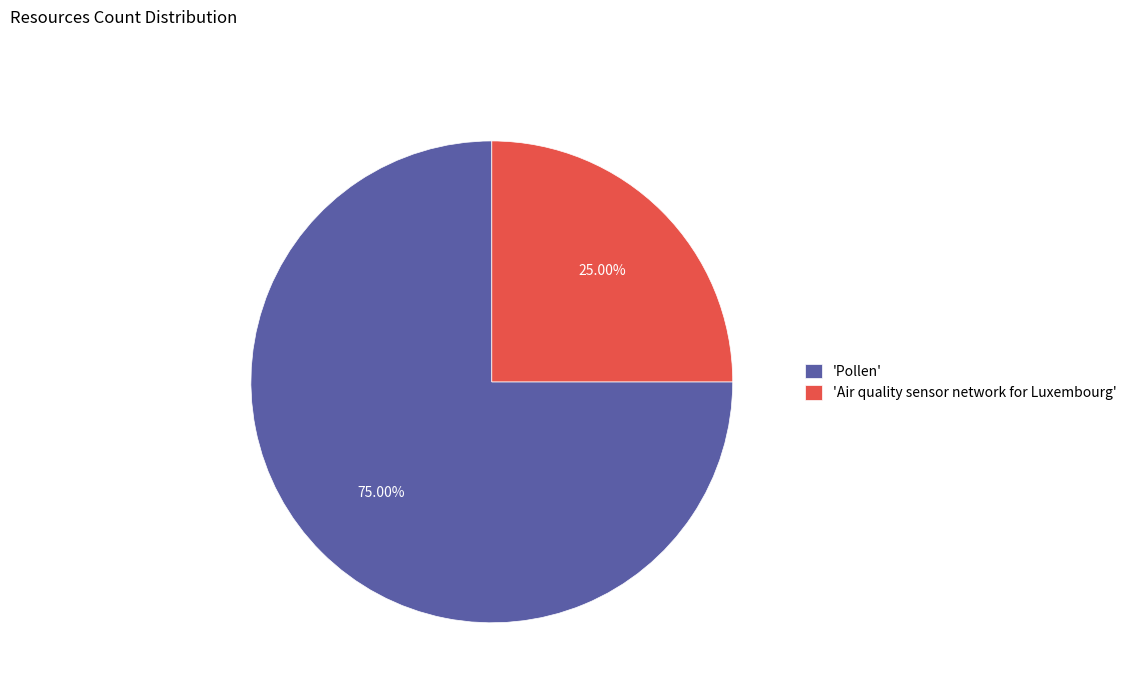

Is there a majority slice in this chart?

Yes